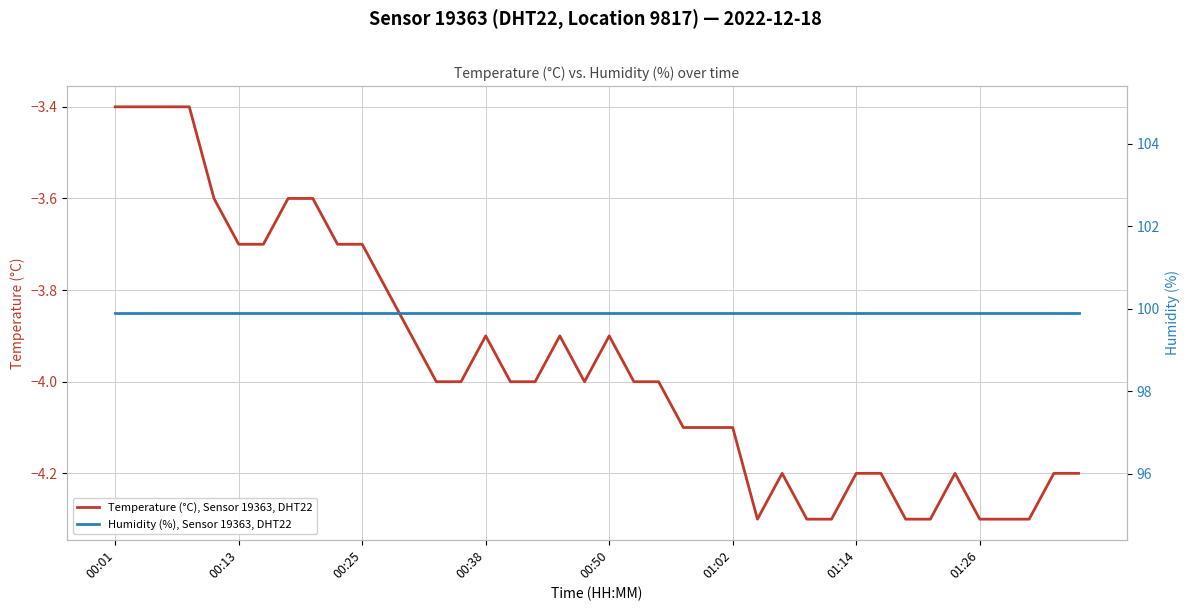

The value of Temperature (°C), Sensor 19363, DHT22 at 13 is -2.4. True or false?

False